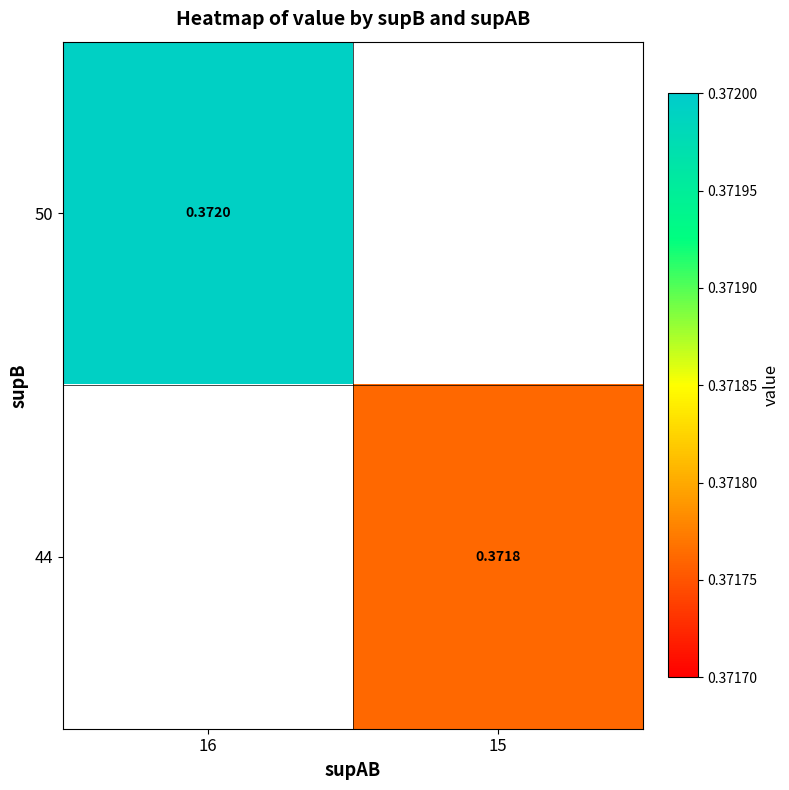

At how many categories does at least one series exceed 0?

2